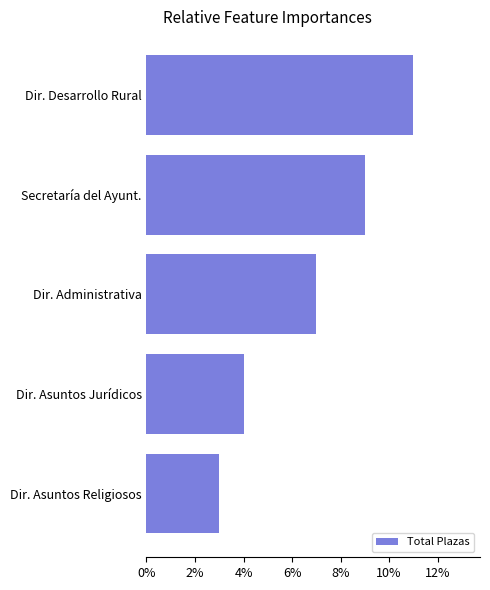

Reading bottom to top, what are all the values shown in this chart?

Dir. Asuntos Religiosos=3	Dir. Asuntos Jurídicos=4	Dir. Administrativa=7	Secretaría del Ayunt.=9	Dir. Desarrollo Rural=11